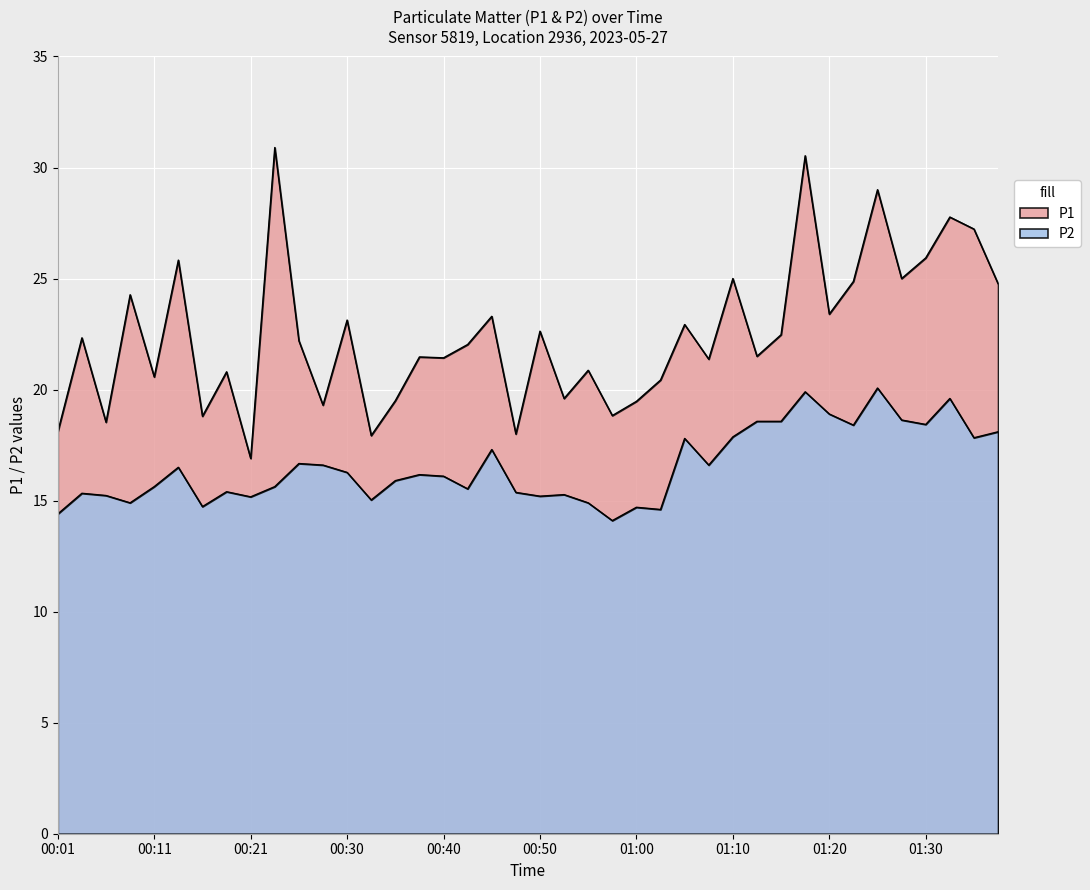

What is the sum of all P2 values?

661.9